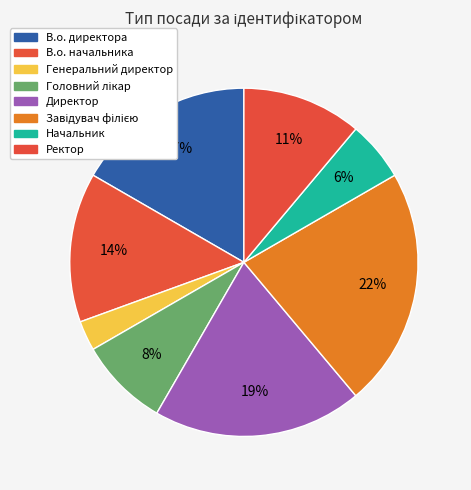

To the nearest percent, what portion does Директор represent?

19%